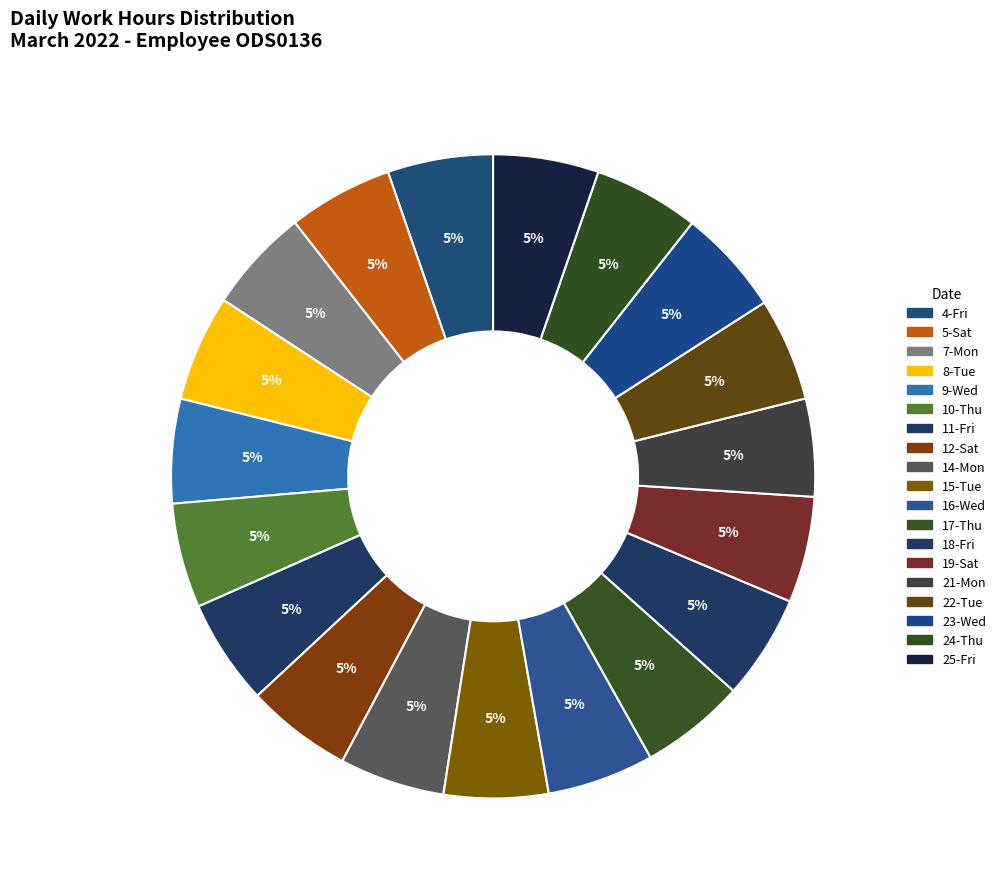

Count the number of slices in the pie.

19